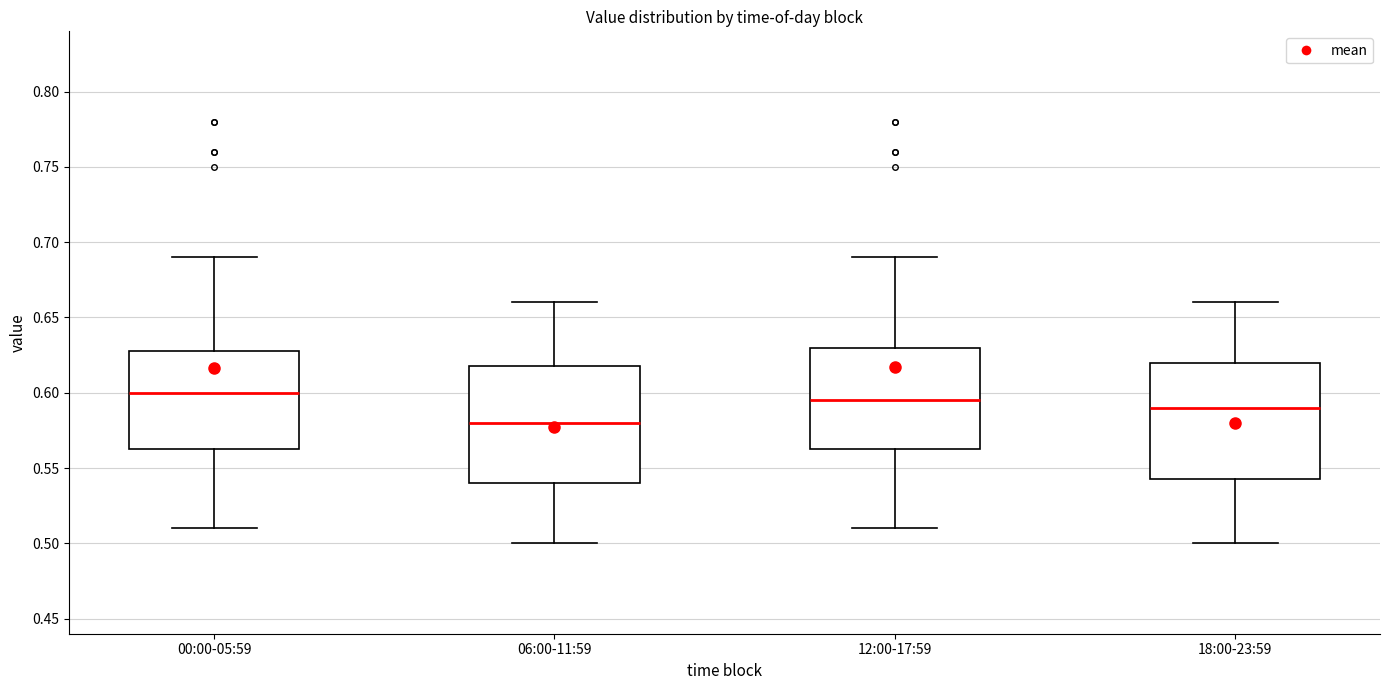

Reading left to right, transcribe this box plot: for each box, give where its median line is, the range the box spans, and where its two whiskers end, as read against the y-axis. The values are not printed on the chart, so give them approximately, as read against the axis.

00:00-05:59: median 0.600, box 0.565 to 0.630, whiskers 0.510 to 0.690
06:00-11:59: median 0.580, box 0.540 to 0.620, whiskers 0.500 to 0.660
12:00-17:59: median 0.595, box 0.565 to 0.630, whiskers 0.510 to 0.690
18:00-23:59: median 0.590, box 0.545 to 0.620, whiskers 0.500 to 0.660